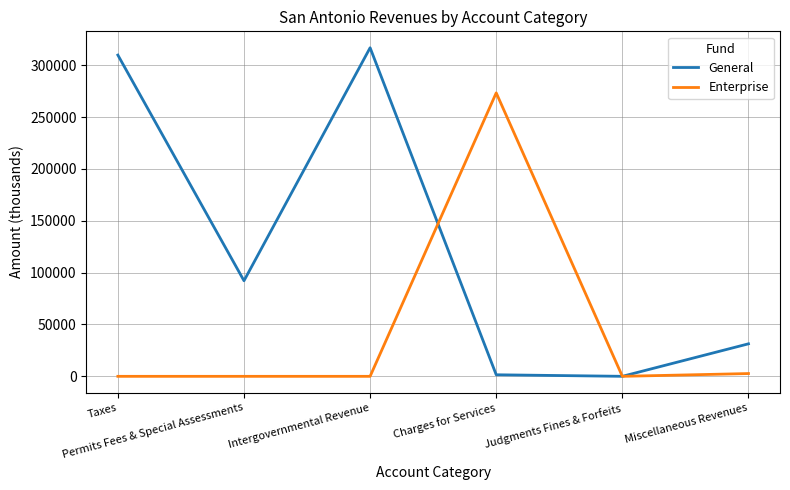

The General series shows 55381 at Miscellaneous Revenues. True or false?

False